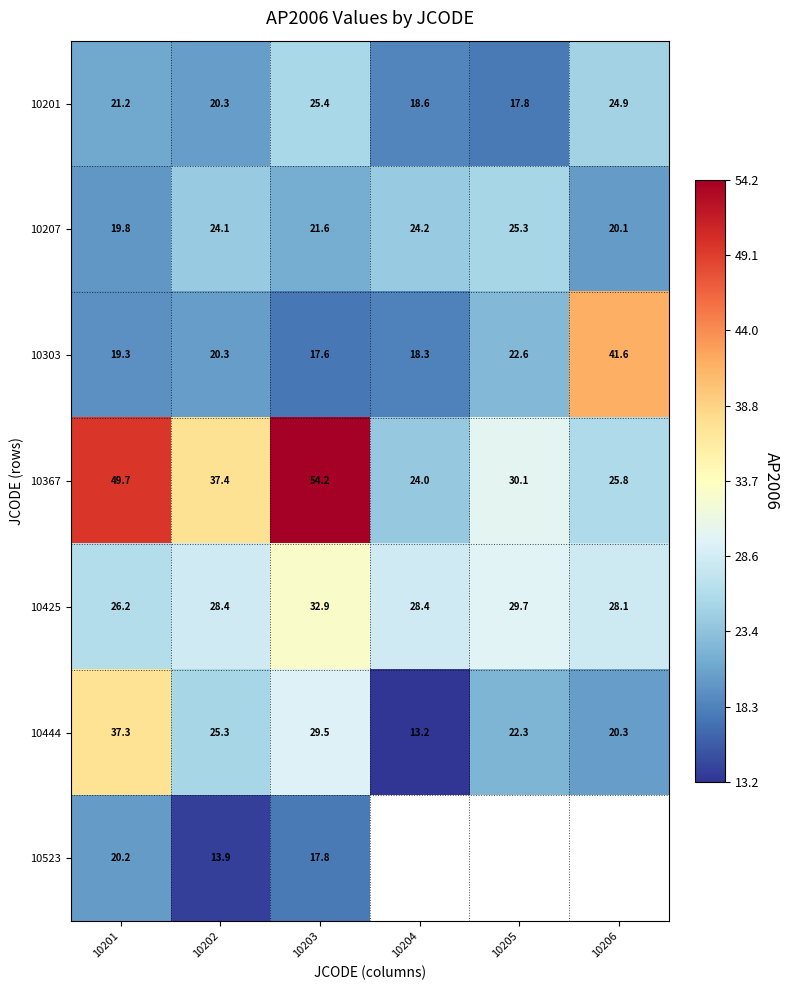

The value of 10367 at 10202 is 60.2. True or false?

False